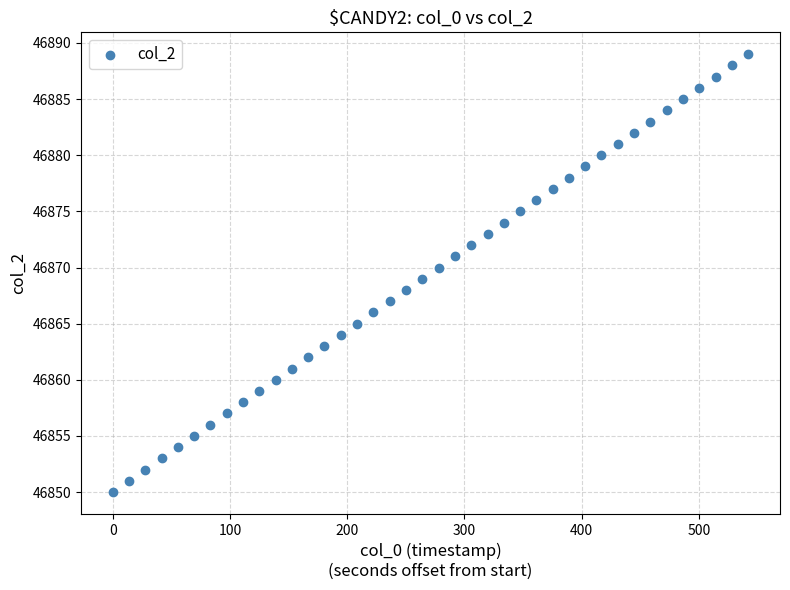

What is the range of Y values (max minus min)?

39